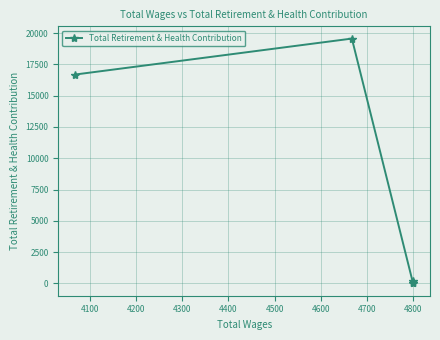

How many lines are shown in the chart?

1